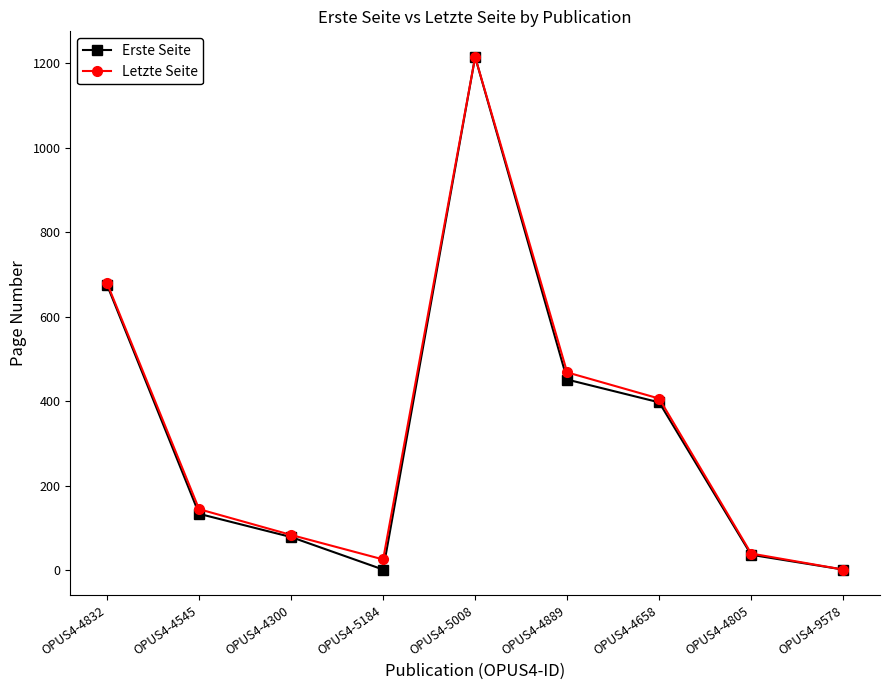

What is the difference between the second highest and minimum values in the Erste Seite series?

674